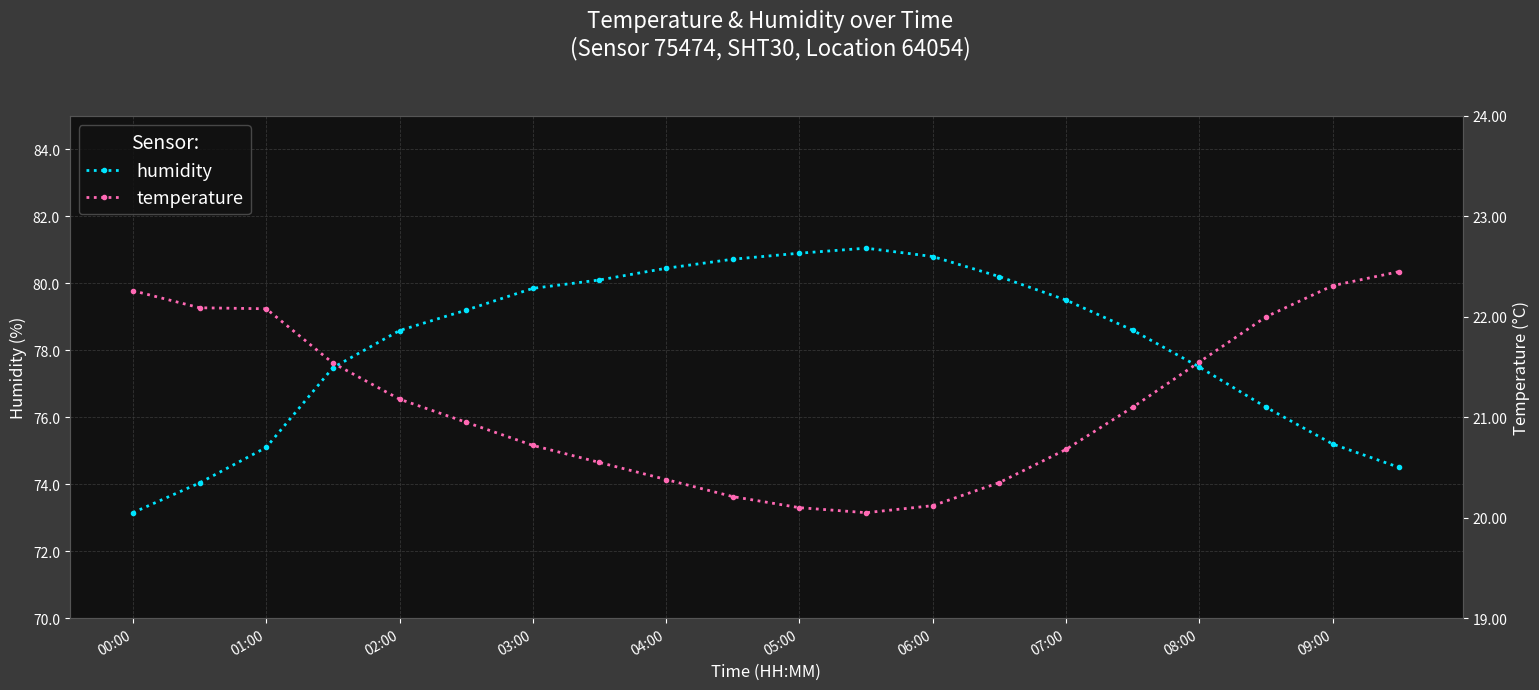

What is the highest value of the humidity series?

81.0